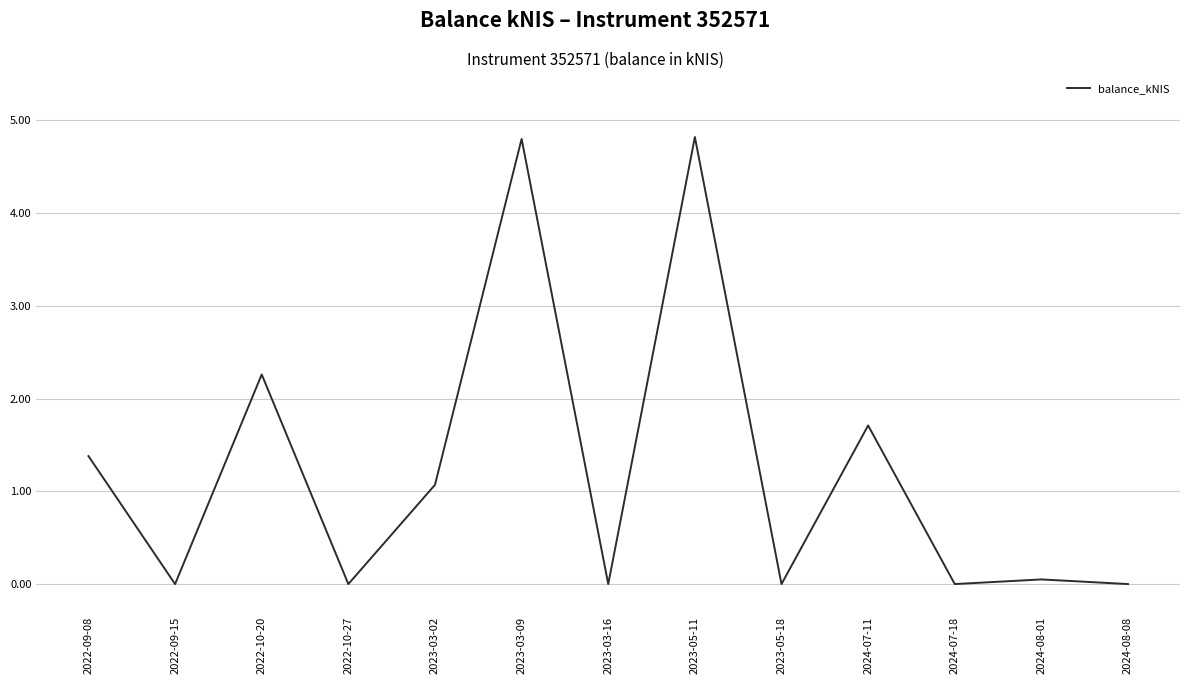

What is the maximum value shown in the chart?

4.8